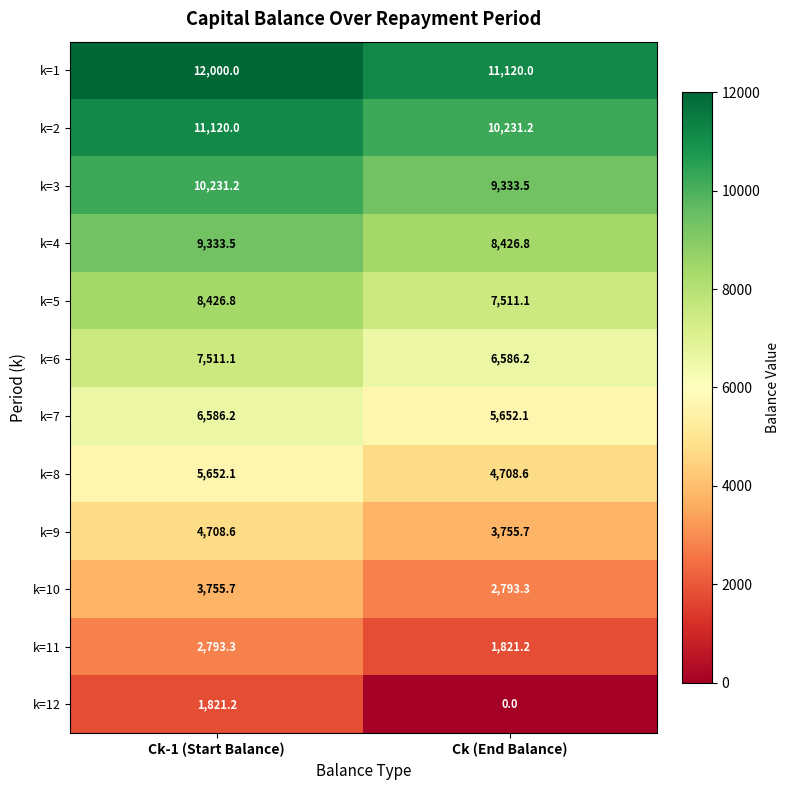

What is the greatest value displayed?

12000.0